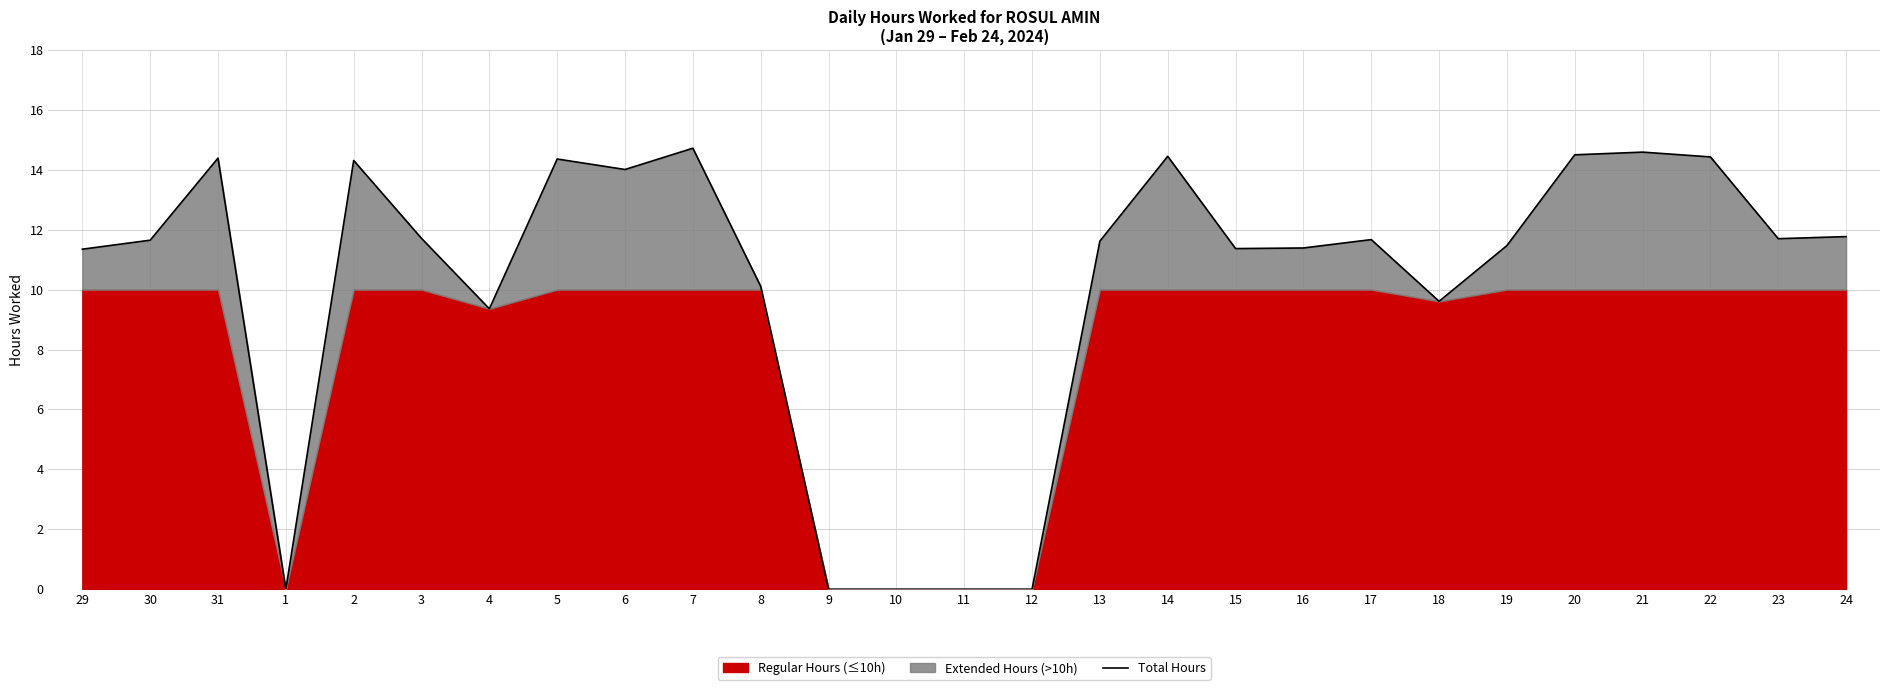

Where is the first local minimum?

1